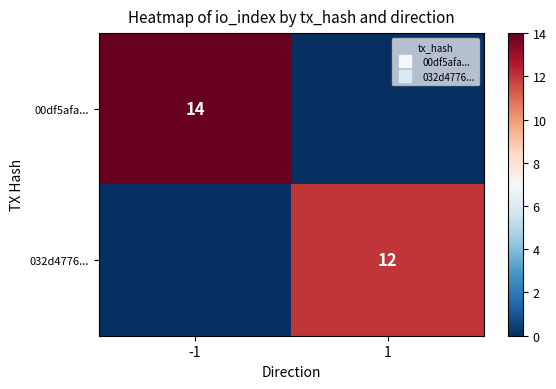

What is the spread (max minus min) of values at -1?

14